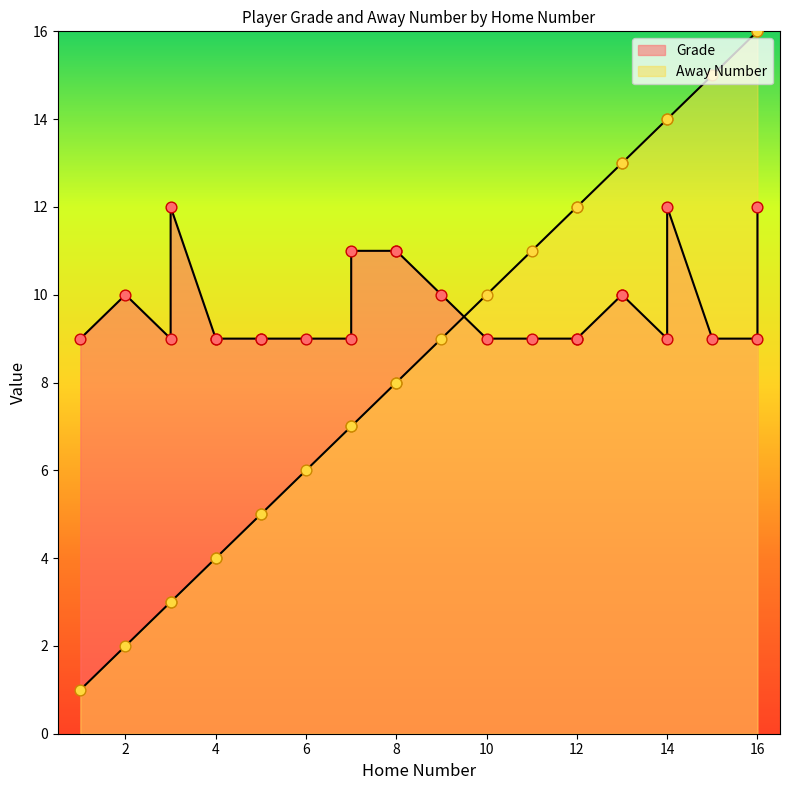

What are all the series names shown in the legend?

Grade, Away Number